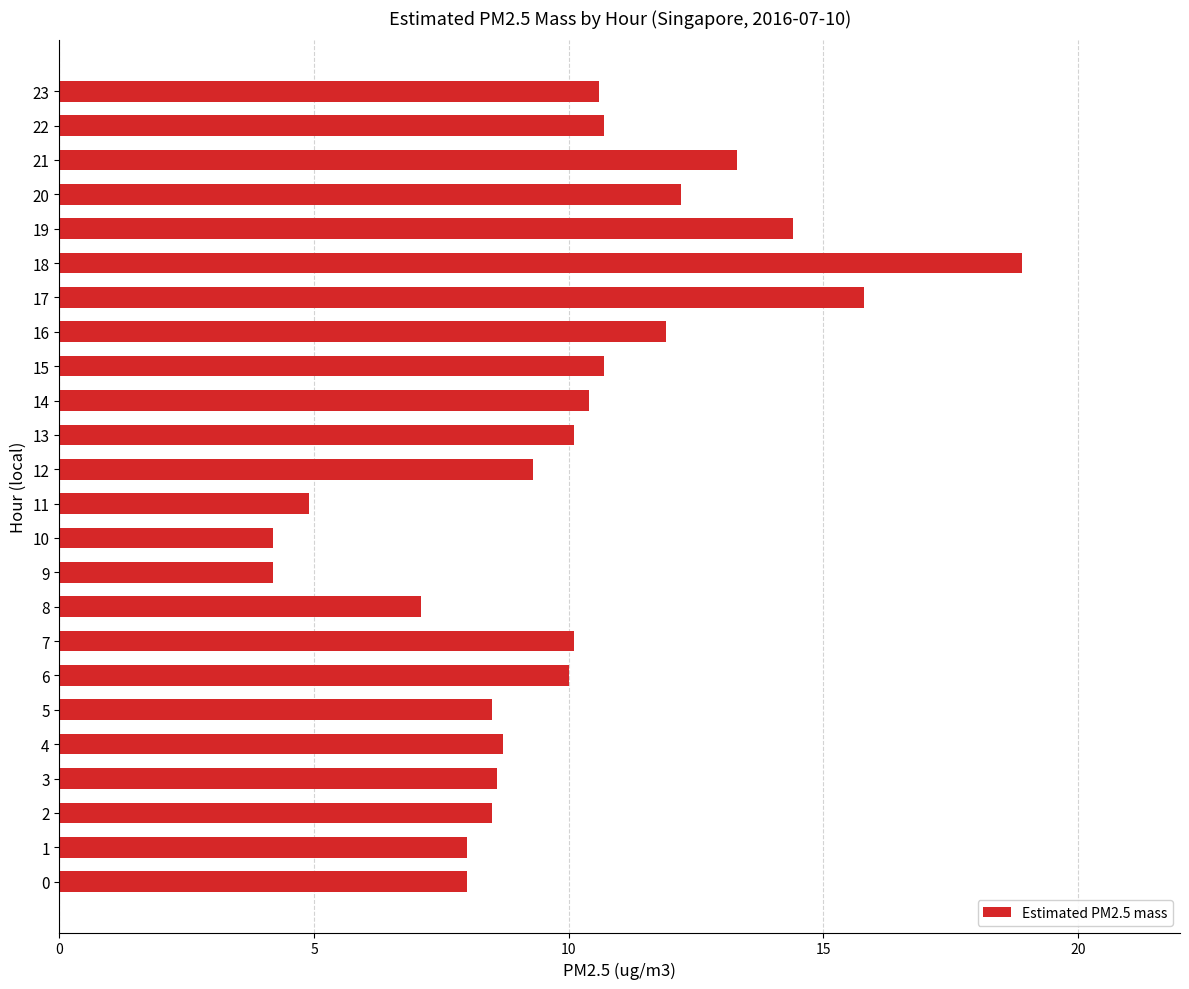

Between 16 and 17, which is larger?

17